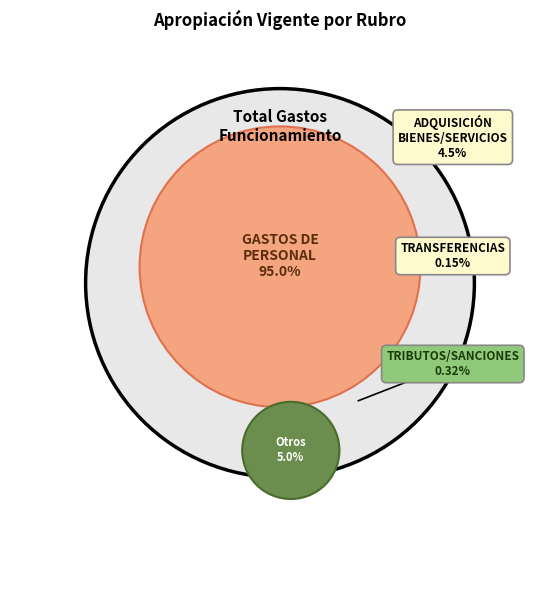

Which slice is the smallest?

TRANSFERENCIAS CORRIENTES